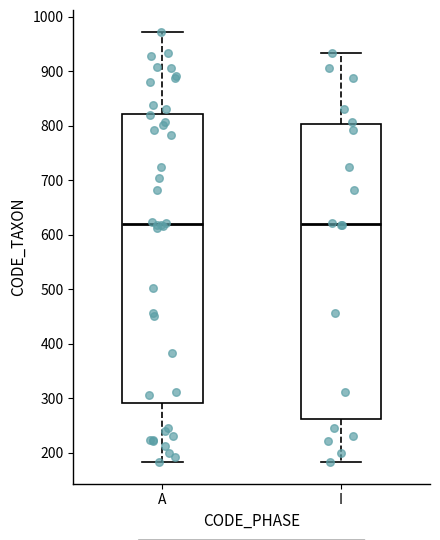

Comparing the boxes themselves (not the whiskers), which one is the tallest?

I